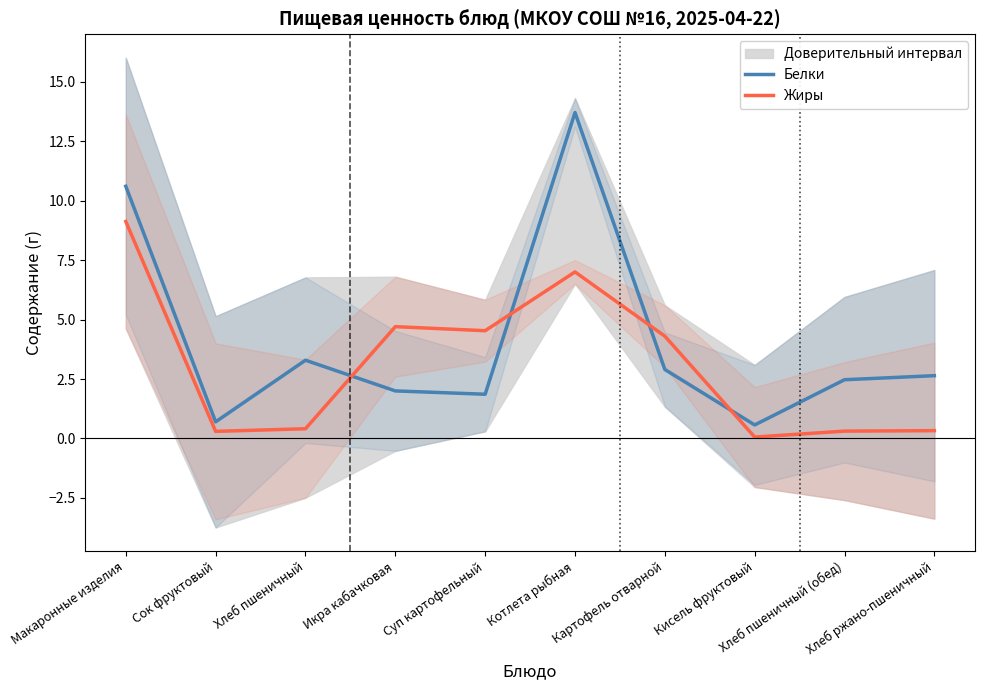

True or false: Жиры has a value of 4.7 at Икра кабачковая.

True